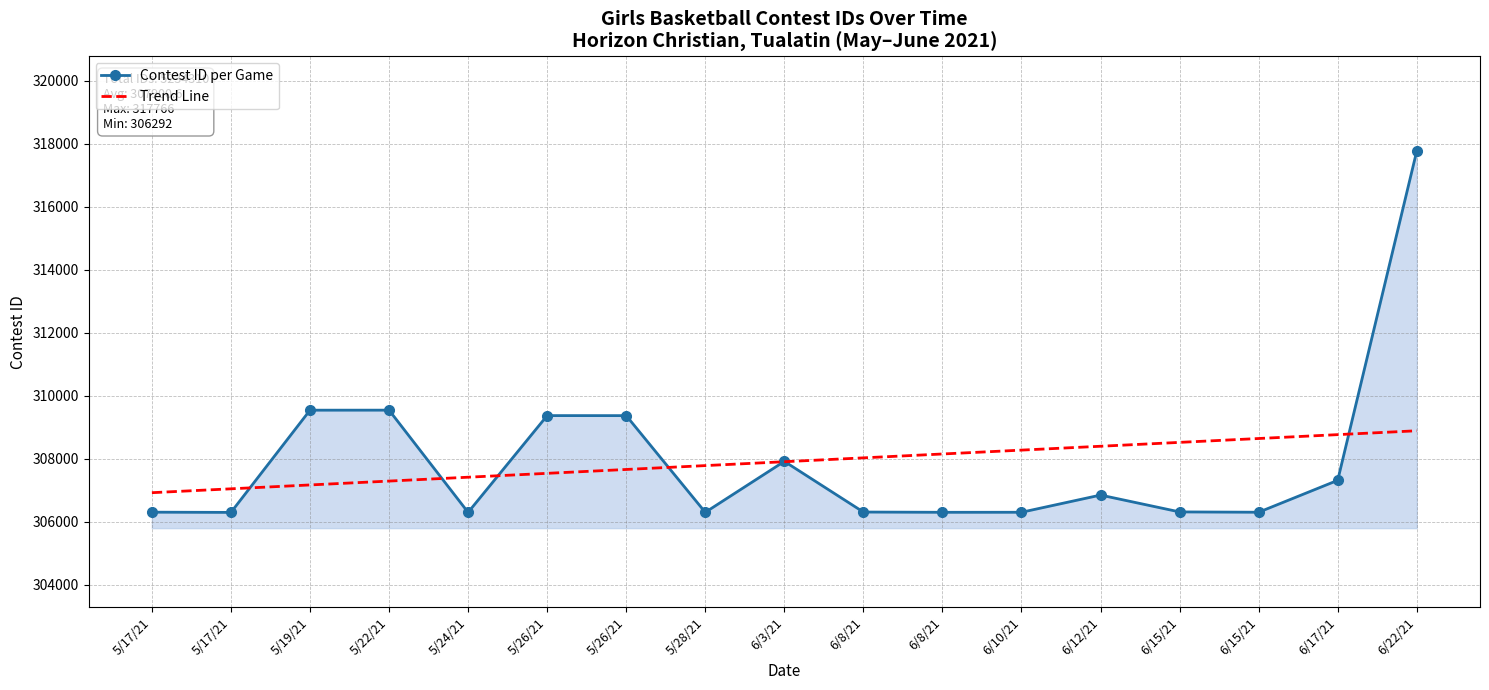

What is the value of the Contest ID per Game point at the 2nd from the left?

306299.0